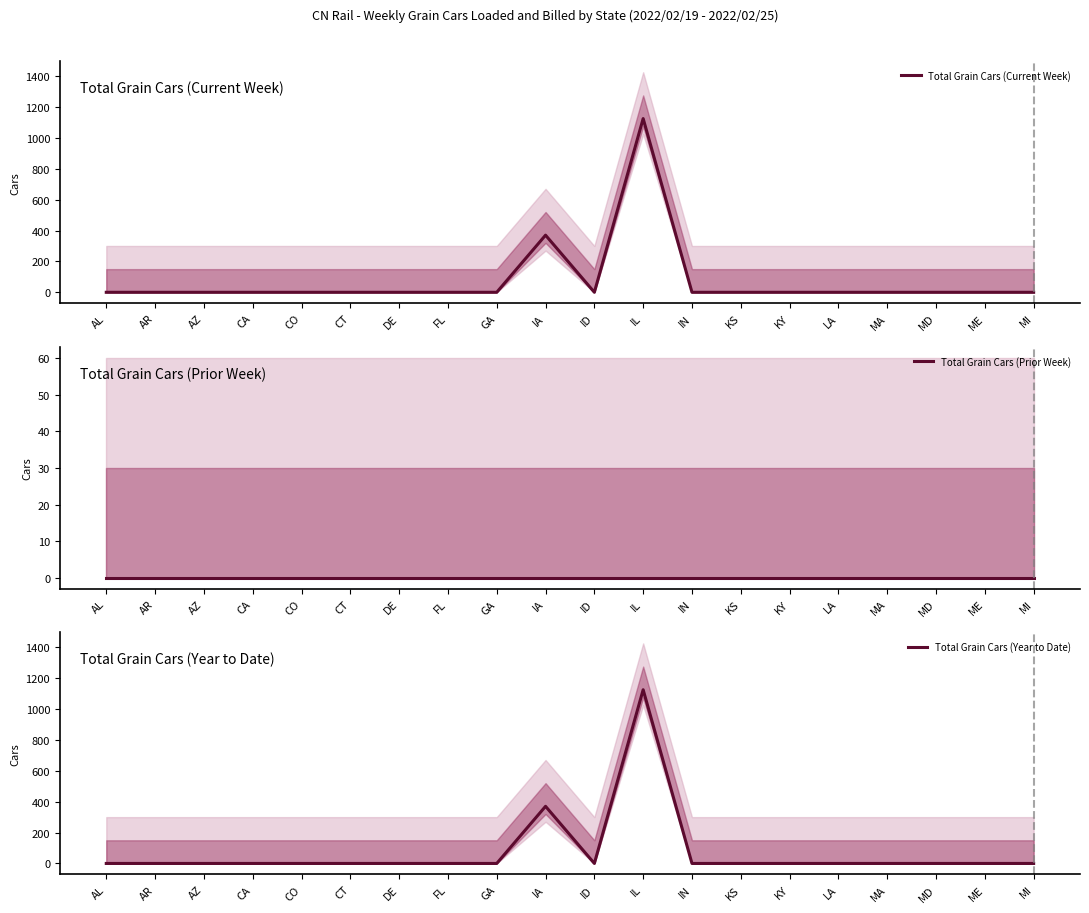

Does the chart display data point markers on the line(s)?

No